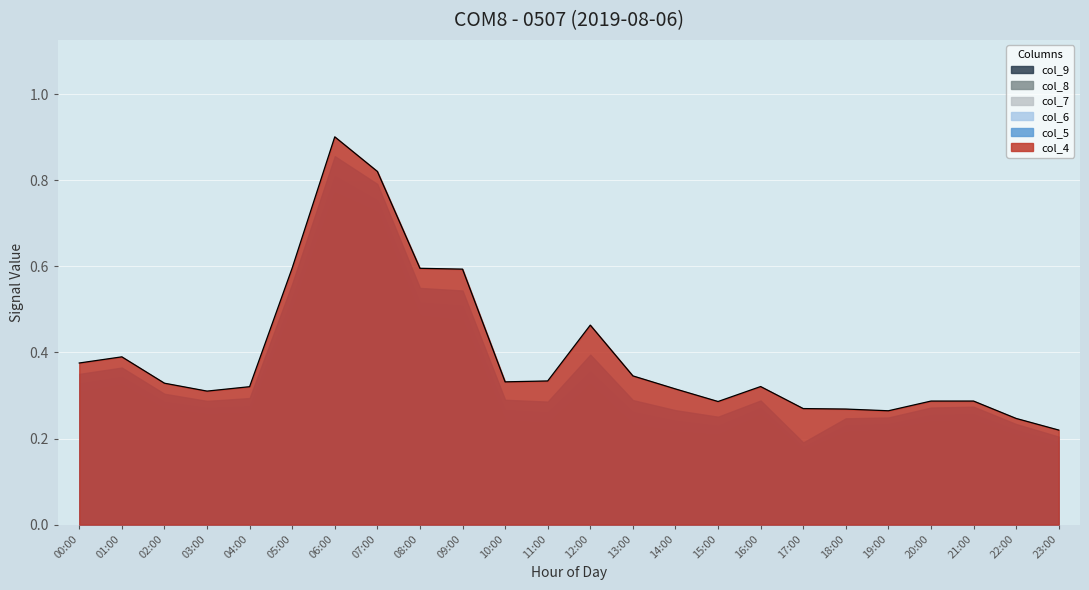

Is the value of col_8 at 14:00 greater than the value of col_5 at 10:00?

No